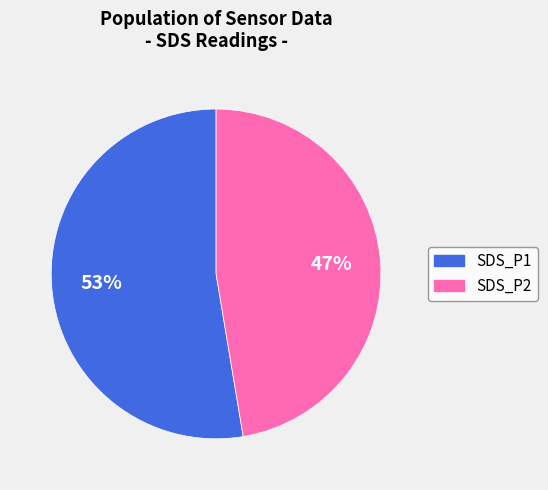

Does any single category account for the majority?

Yes